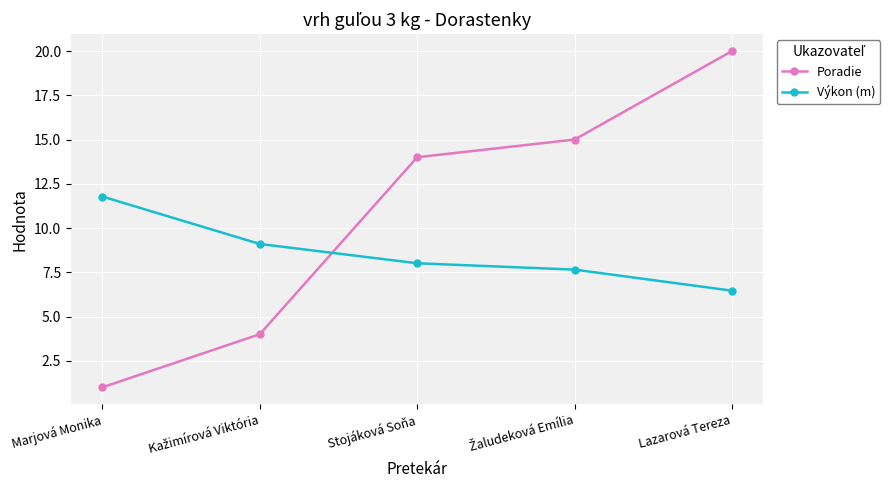

Reading left to right, what are all the values shown in this chart?

Poradie: 1.0	4.0	14.0	15.0	20.0
Výkon (m): 11.8	9.1	8.0	7.7	6.5